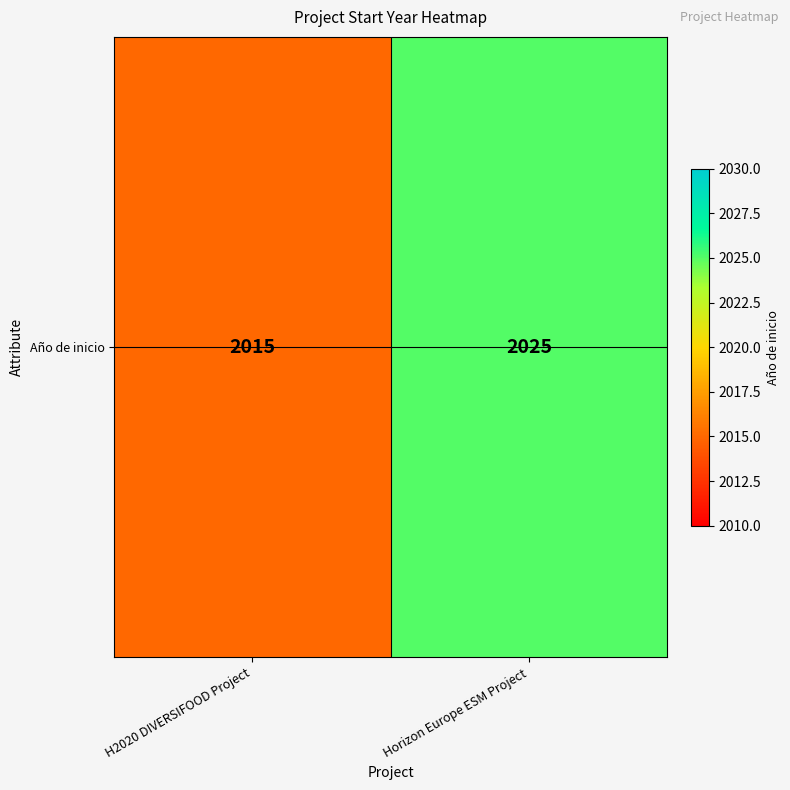

What is the average value?

2020